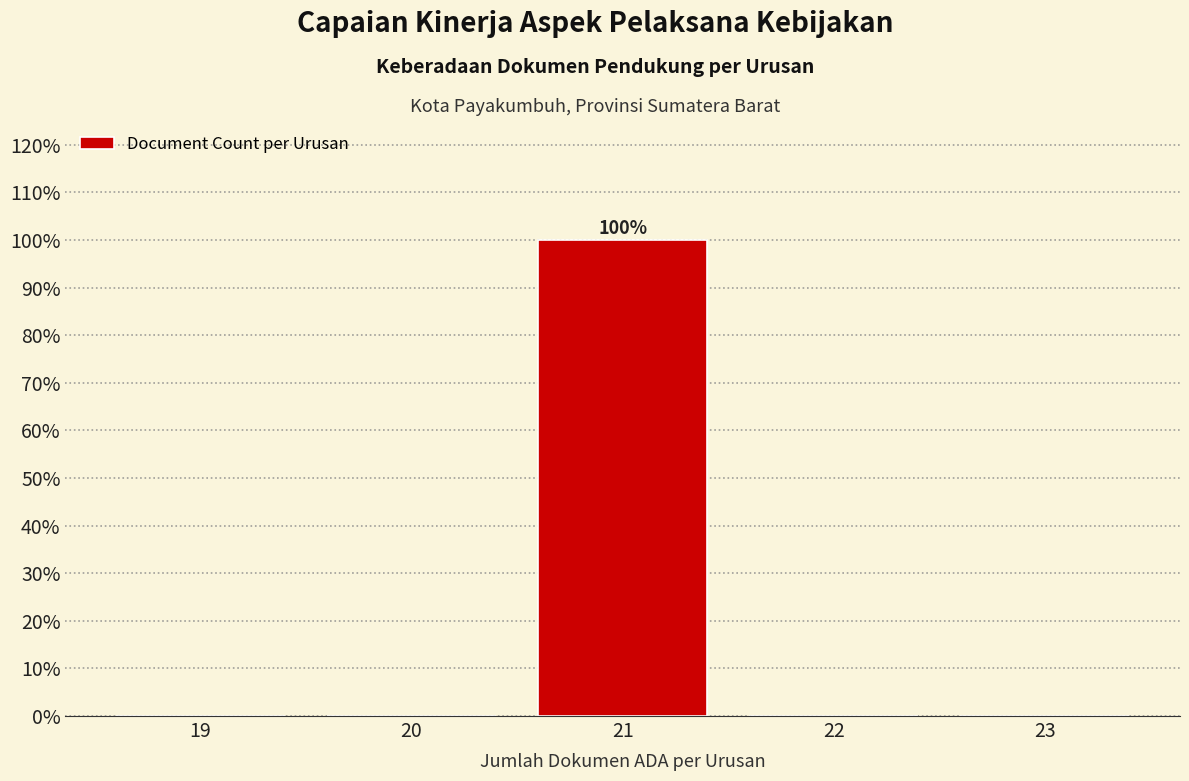

Over which range of the x-axis is the bar tallest?

20.5 to 21.5